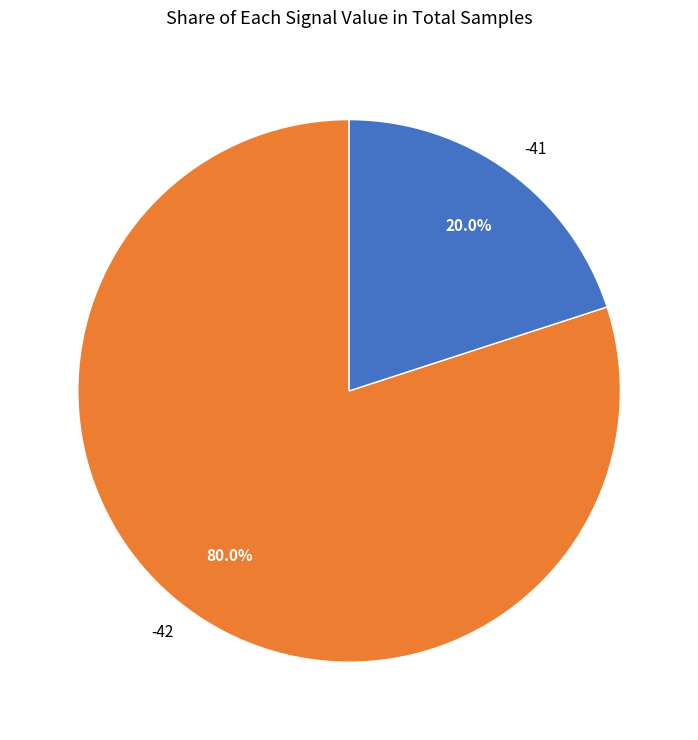

To the nearest percent, what is the average slice percentage?

50%